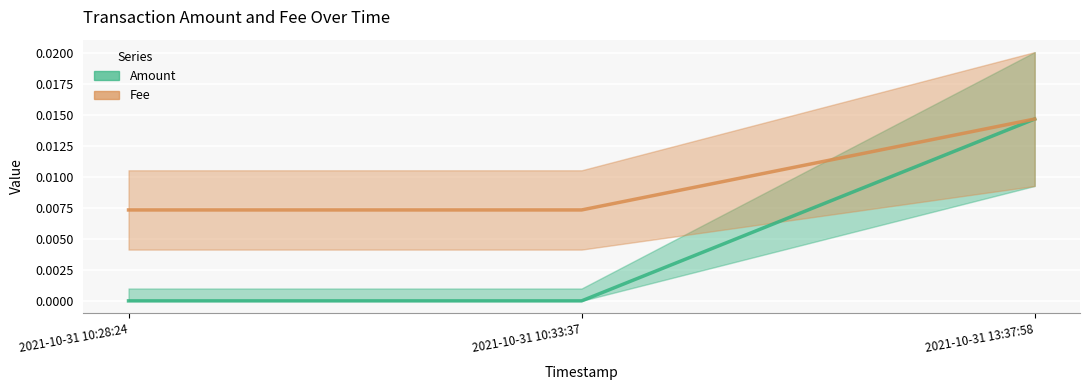

Rank the series at 2021-10-31 10:33:37 from lowest to highest value.

Amount, Fee